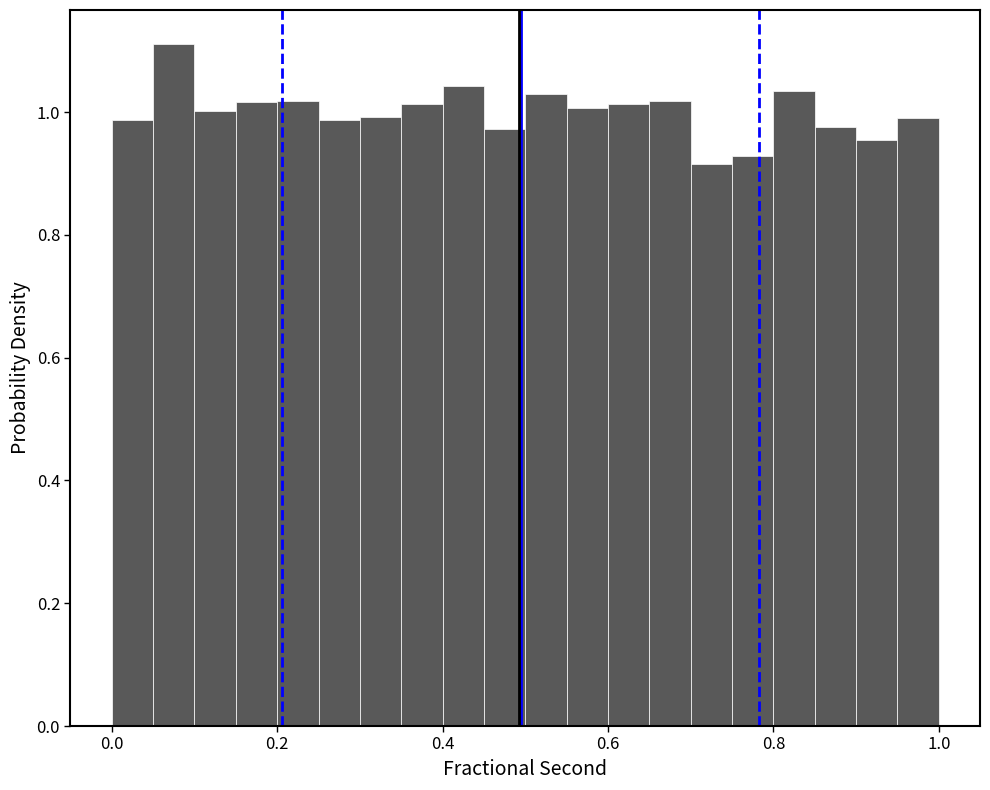

Around what value on the x-axis is the tallest bar? Give the approximate position of its centre, as read against the axis.

0.08